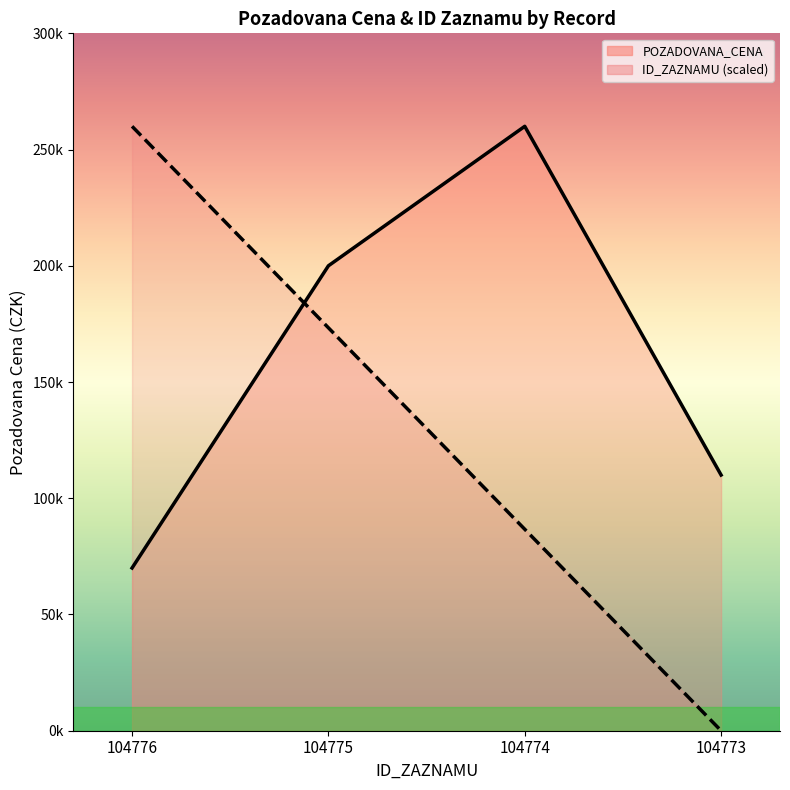

What is the sum of the POZADOVANA_CENA values at 104774 and 104776?

330000.0